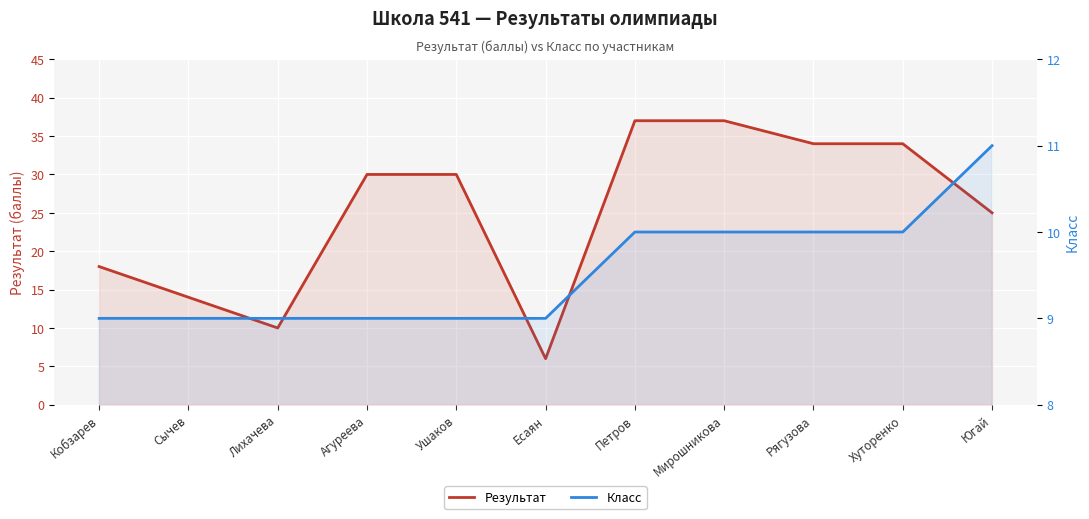

Is it true that Результат equals 16 at Хуторенко?

False